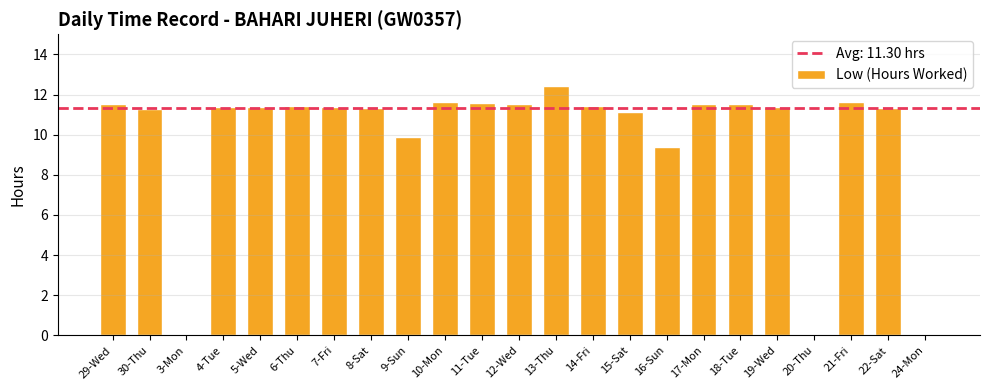

What is the sum of all values?

226.1